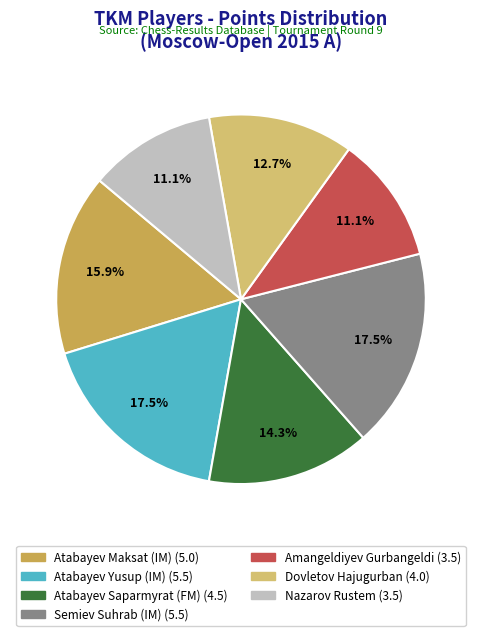

Is the sum of Atabayev Maksat (IM) and Dovletov Hajugurban greater than half?

No